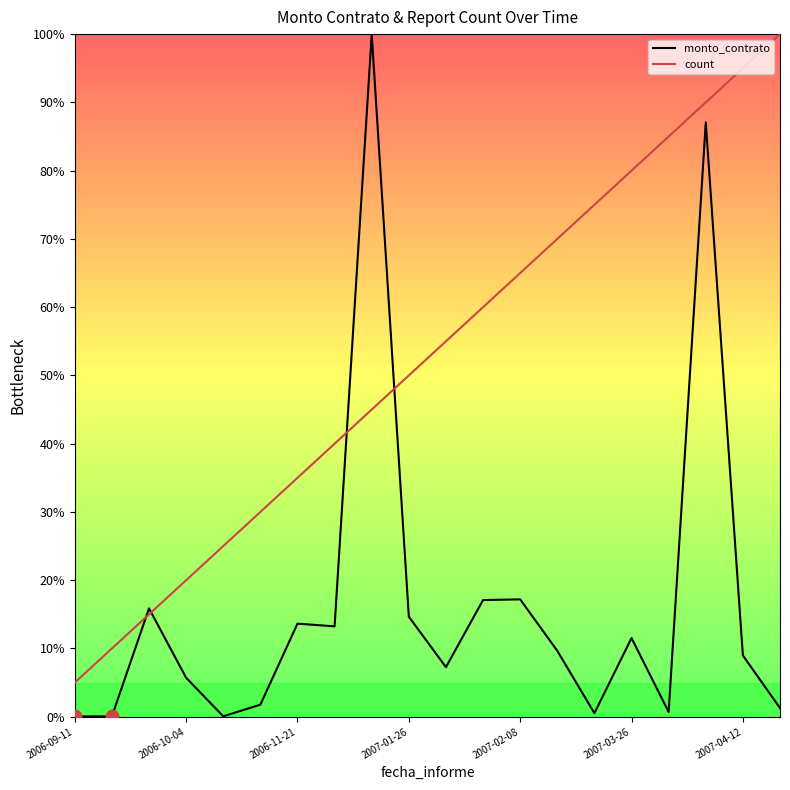

At which label does count reach its minimum?

2006-09-11